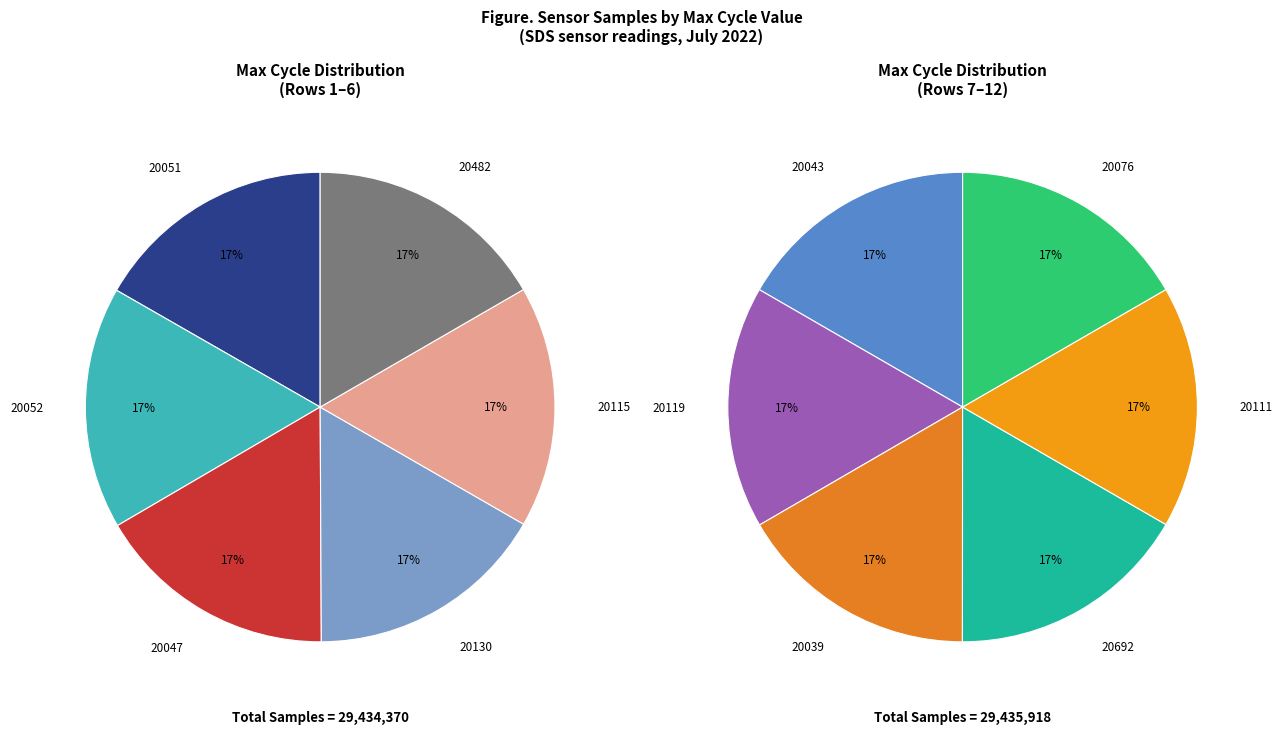

What is the change in value from 29/20115 to 29/20111?

+7658